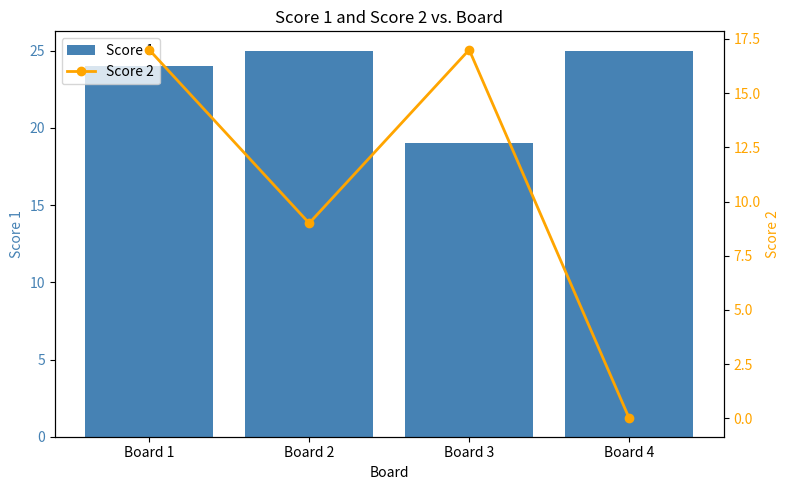

Are the bars grouped side by side (vs. stacked)?

Yes